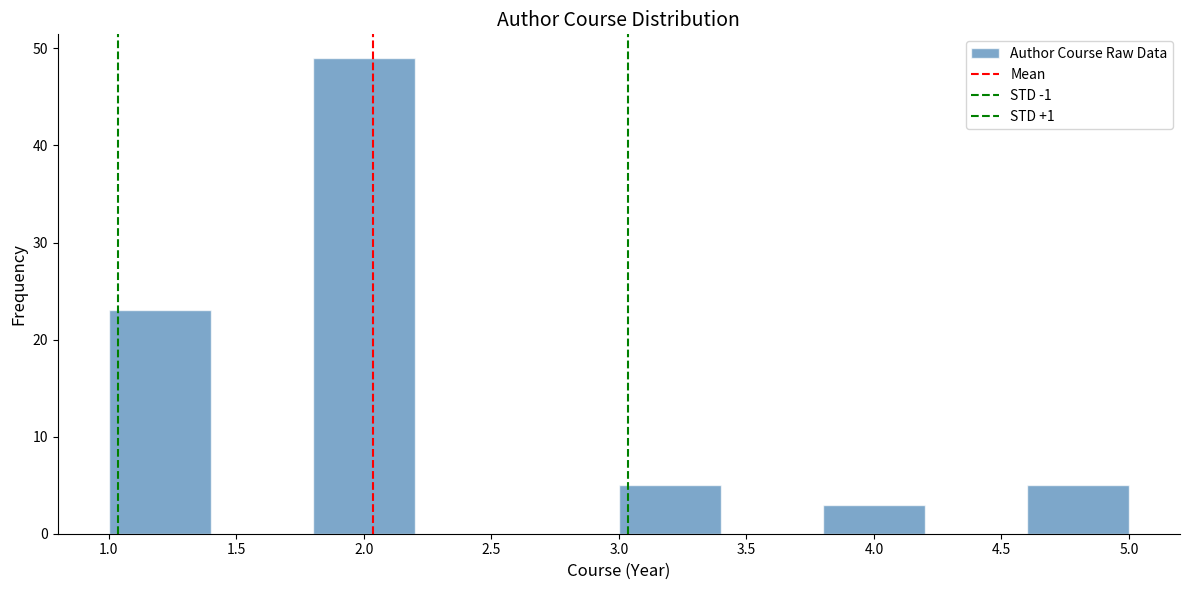

Reading left to right, list every bar in this chart as the range it spans on the x-axis followed by its height. The values are not printed on the chart, so give them approximately, as read against the axis.

1.0 to 1.4: 23
1.4 to 1.8: 0
1.8 to 2.2: 49
2.2 to 2.6: 0
2.6 to 3.0: 0
3.0 to 3.4: 5
3.4 to 3.8: 0
3.8 to 4.2: 3
4.2 to 4.6: 0
4.6 to 5.0: 5